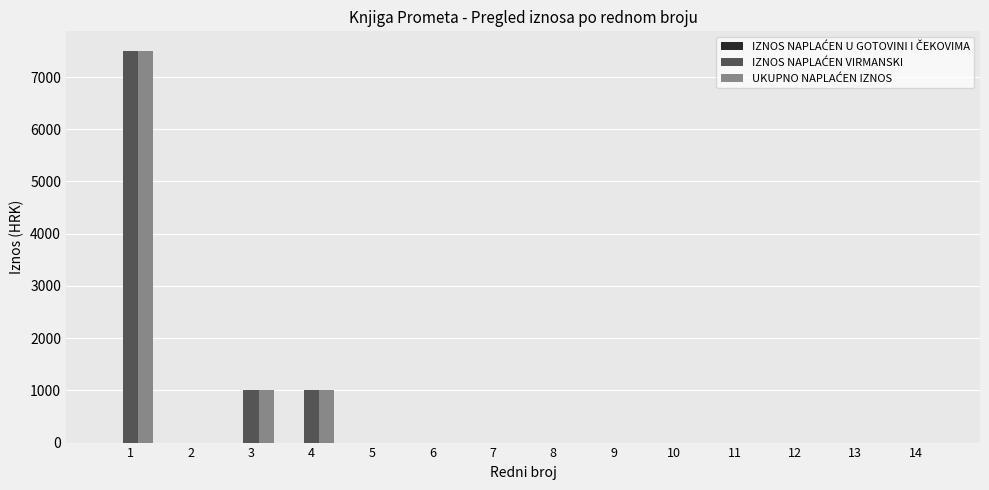

What is the maximum value shown in the chart?

7500